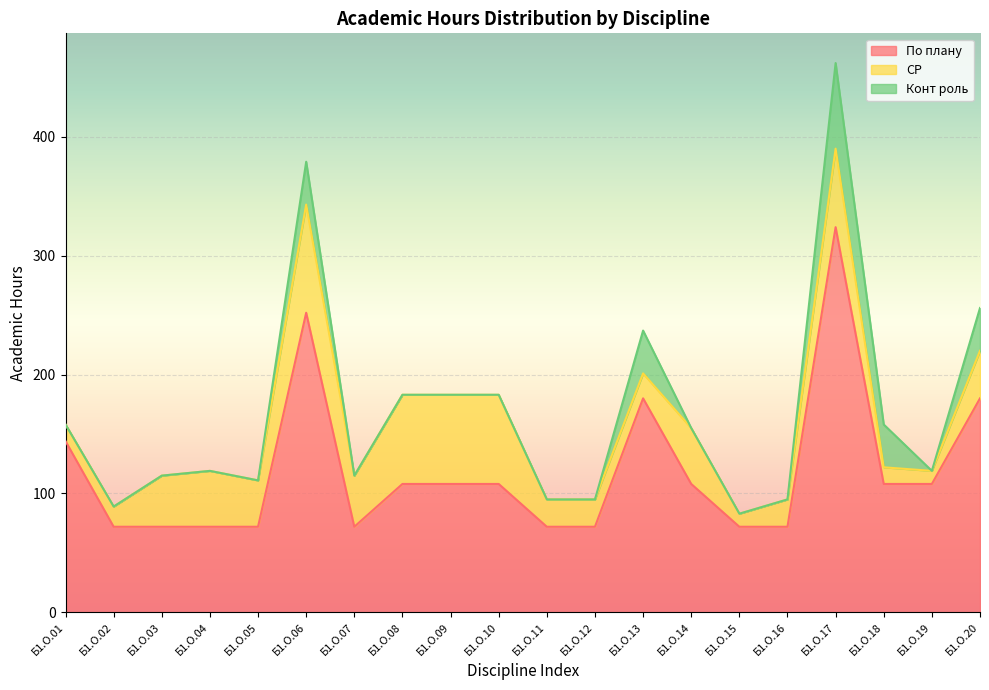

Reading right to left, extract all data points from this chart.

По плану: Б1.О.20=180	Б1.О.19=108	Б1.О.18=108	Б1.О.17=324	Б1.О.16=72	Б1.О.15=72	Б1.О.14=108	Б1.О.13=180	Б1.О.12=72	Б1.О.11=72	Б1.О.10=108	Б1.О.09=108	Б1.О.08=108	Б1.О.07=72	Б1.О.06=252	Б1.О.05=72	Б1.О.04=72	Б1.О.03=72	Б1.О.02=72	Б1.О.01=144
СР: Б1.О.20=40	Б1.О.19=11	Б1.О.18=14	Б1.О.17=66	Б1.О.16=23	Б1.О.15=11	Б1.О.14=47	Б1.О.13=21	Б1.О.12=23	Б1.О.11=23	Б1.О.10=75	Б1.О.09=75	Б1.О.08=75	Б1.О.07=43	Б1.О.06=91	Б1.О.05=39	Б1.О.04=47	Б1.О.03=43	Б1.О.02=17	Б1.О.01=14
Конт роль: Б1.О.20=36	Б1.О.19=0	Б1.О.18=36	Б1.О.17=72	Б1.О.16=0	Б1.О.15=0	Б1.О.14=0	Б1.О.13=36	Б1.О.12=0	Б1.О.11=0	Б1.О.10=0	Б1.О.09=0	Б1.О.08=0	Б1.О.07=0	Б1.О.06=36	Б1.О.05=0	Б1.О.04=0	Б1.О.03=0	Б1.О.02=0	Б1.О.01=0